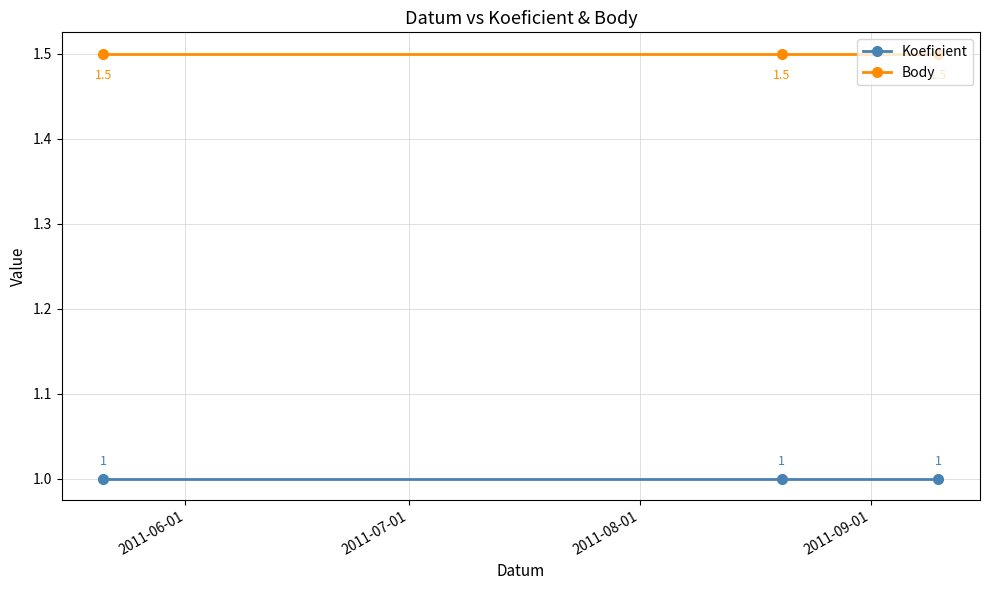

What is the sum of all Koeficient values?

3.0